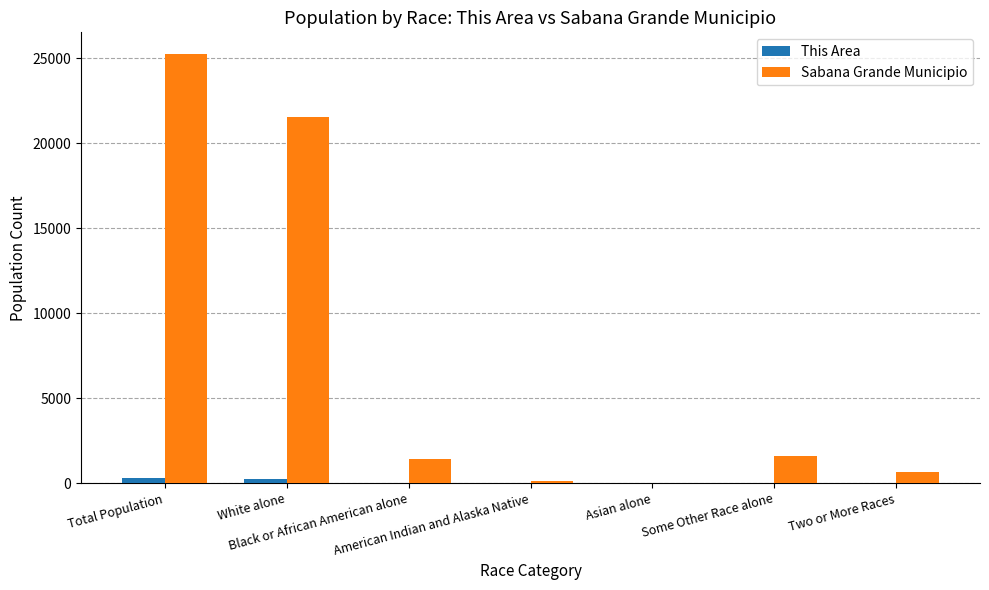

What is the average value of the This Area series?

80